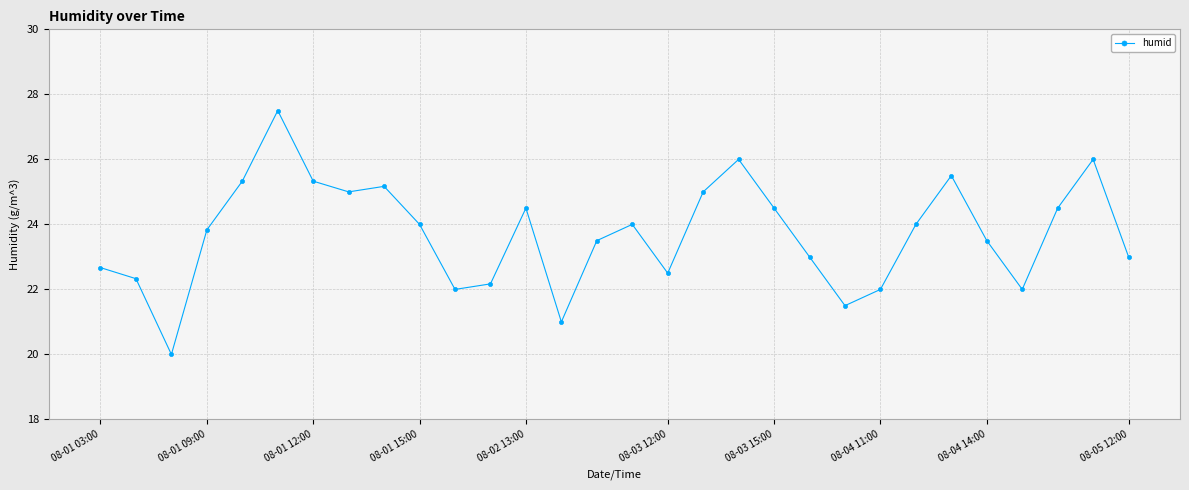

What is the minimum value shown in the chart?

20.0